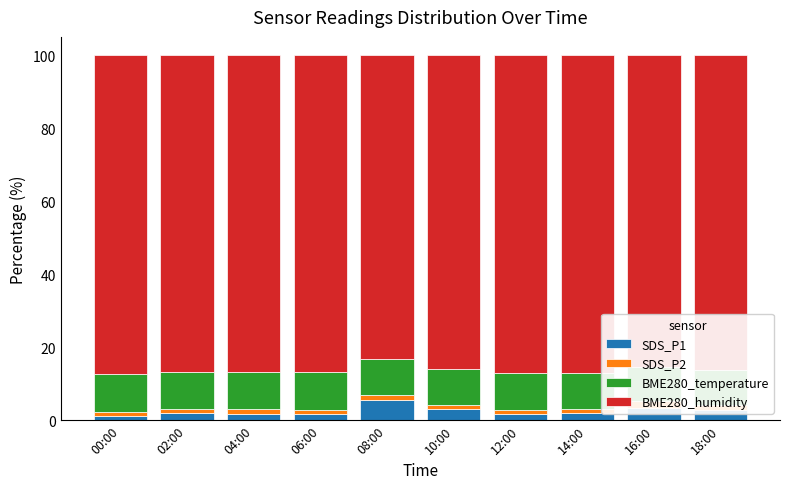

Which category has the highest value across all series?

00:00